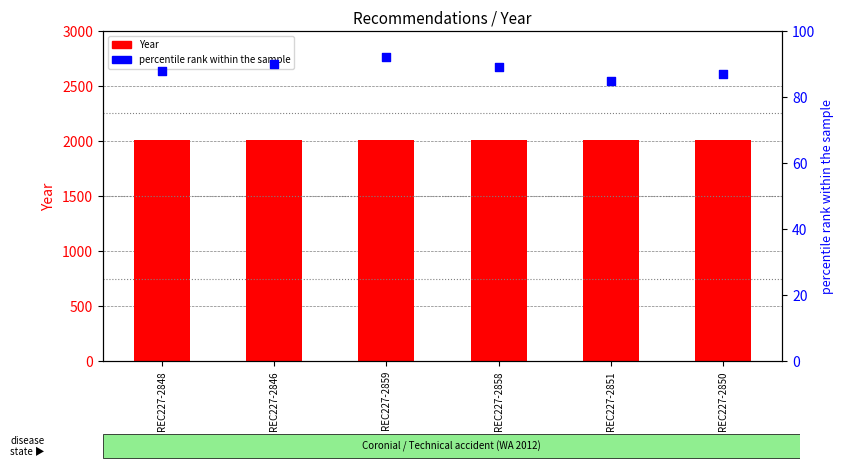

What are all the series names shown in the legend?

Year, percentile rank within the sample